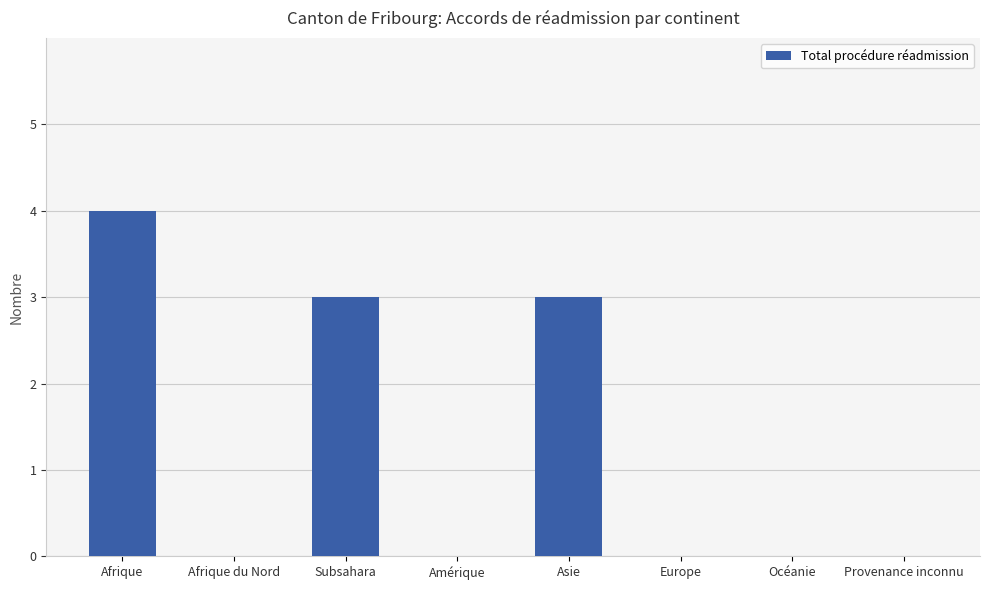

What is the change in value from Asie to Océanie?

-3